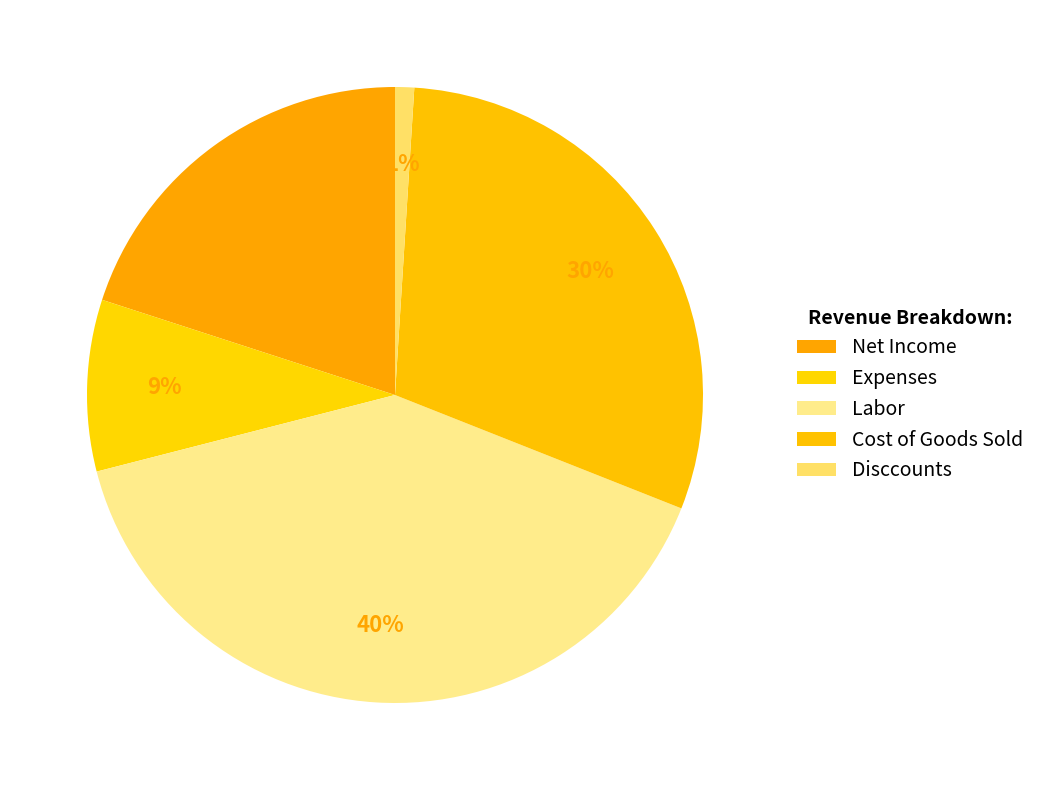

What percentage is NOT represented by Expenses?

91.0%